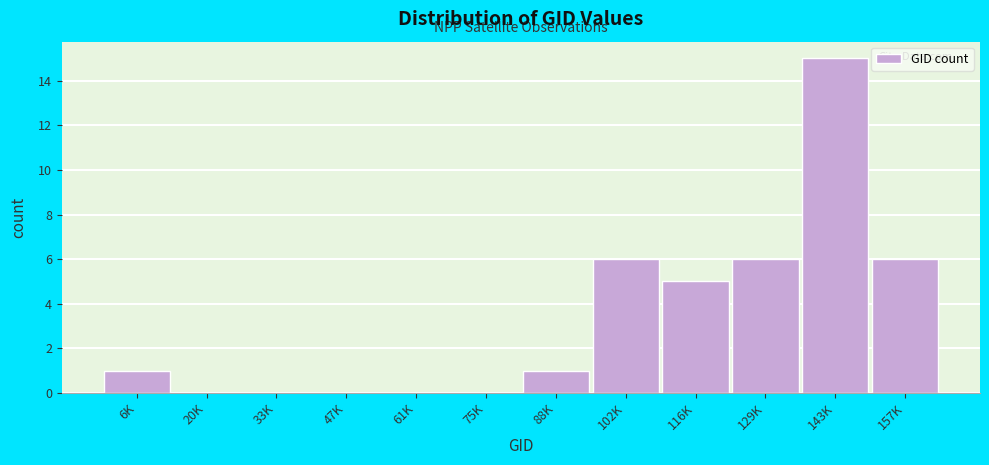

Reading left to right, transcribe all the data shown in this chart.

6K=1	20K=0	33K=0	47K=0	61K=0	75K=0	88K=1	102K=6	116K=5	129K=6	143K=15	157K=6